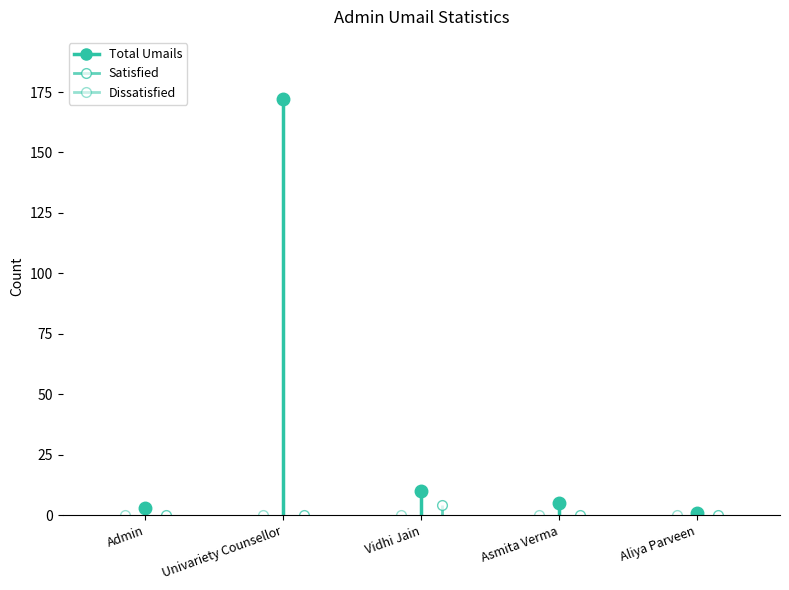

True or false: Dissatisfied and Satisfied intersect in this chart.

False